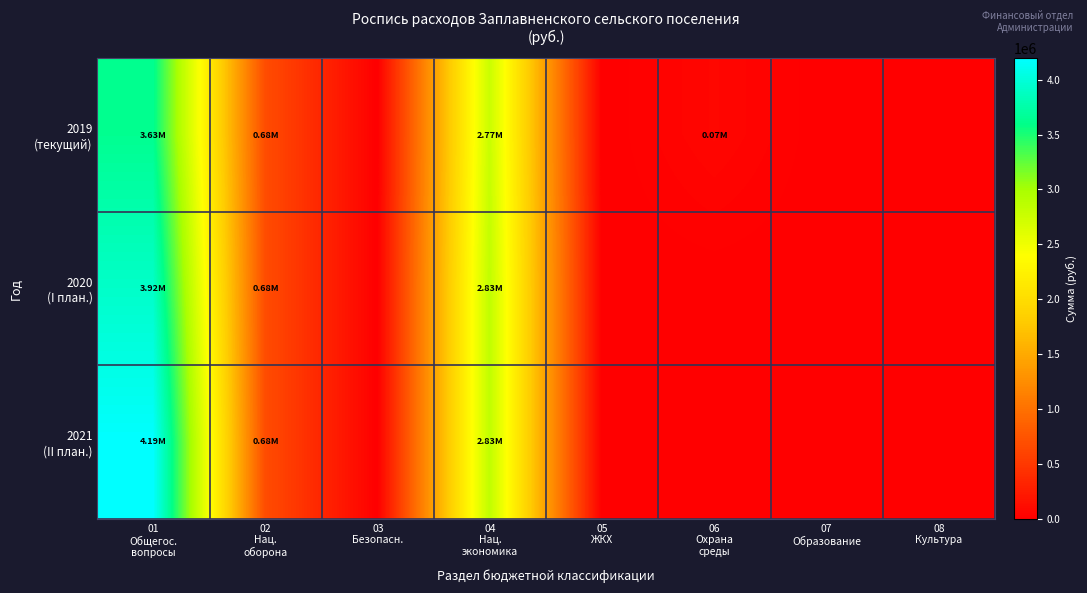

At which category does the chart reach its peak across all series?

01
Общегос.
вопросы